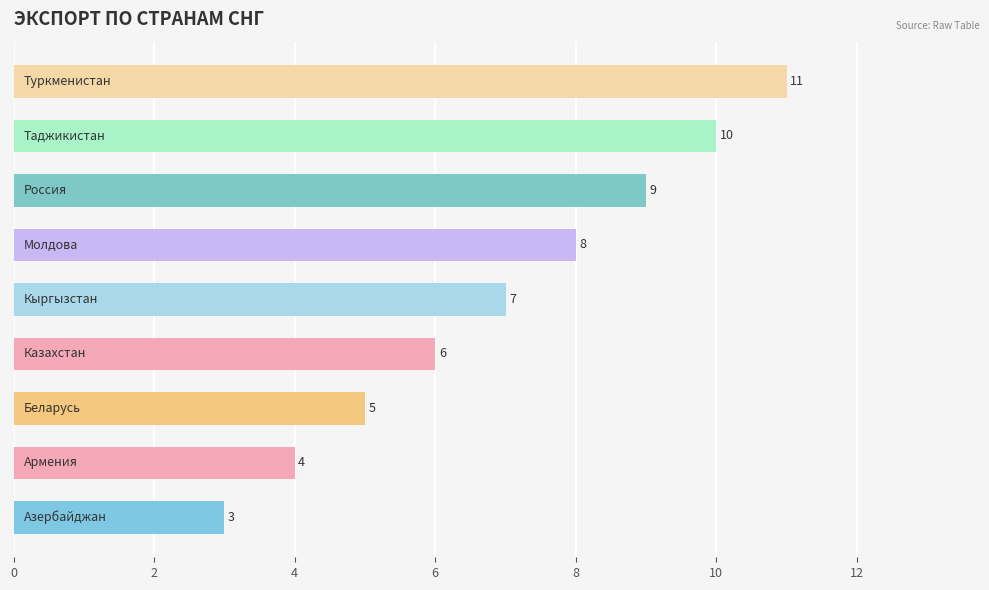

Count the number of categories in the chart.

9